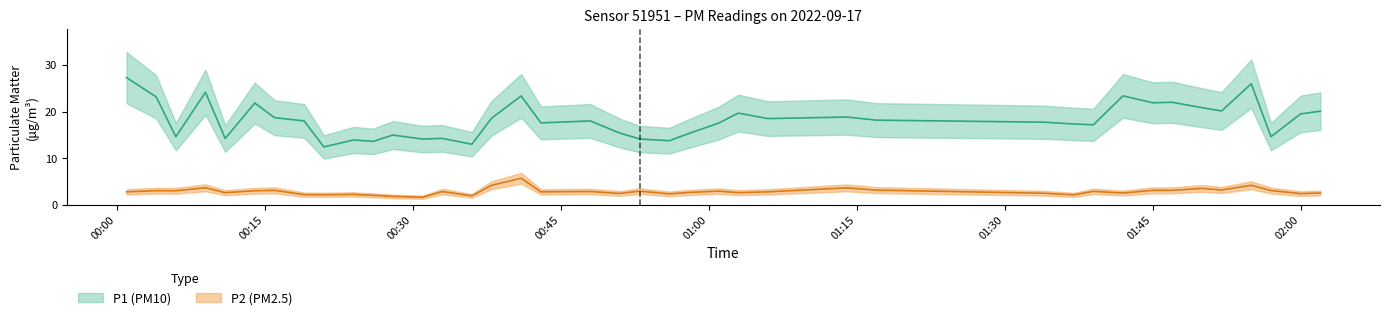

Does the chart have visible grid lines?

No